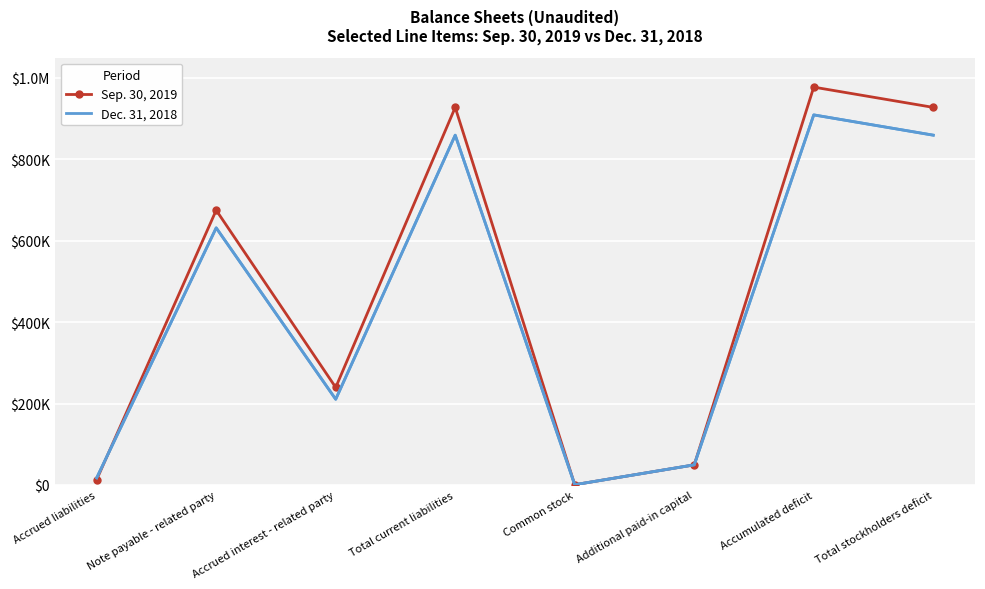

What is the label of the 7th point from the right?

Note payable - related party